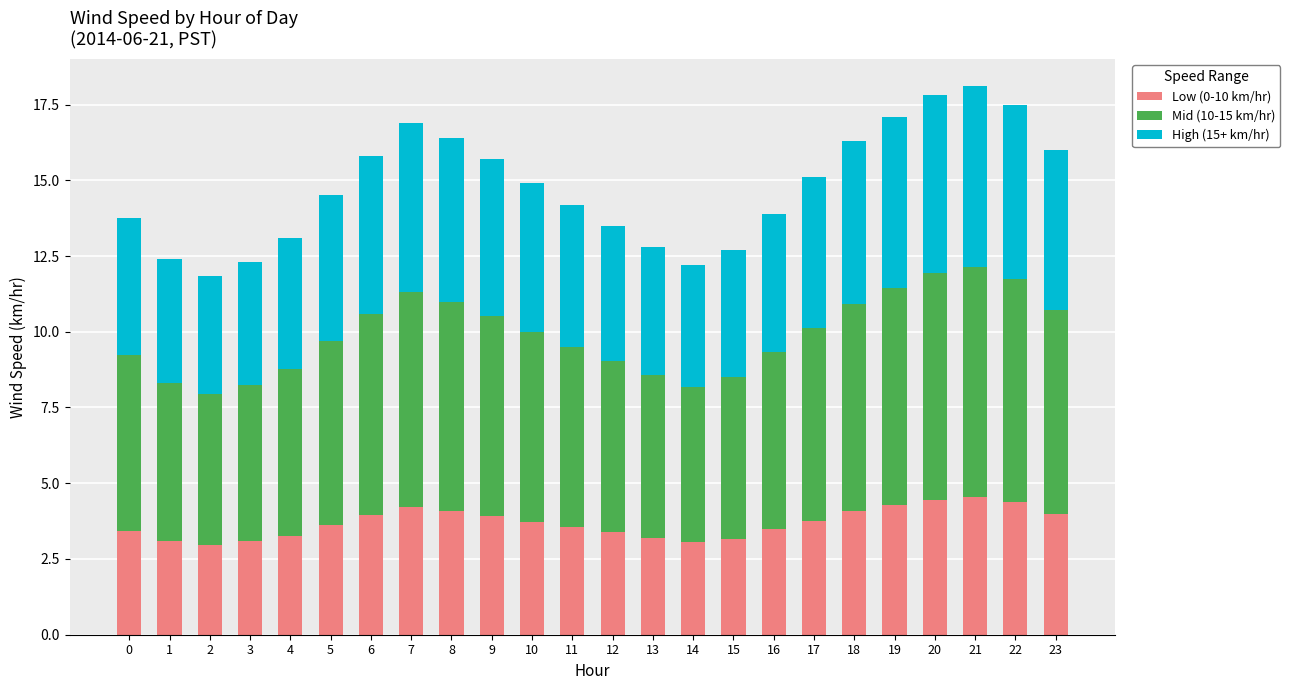

What is the total value across all series at 8?

16.4